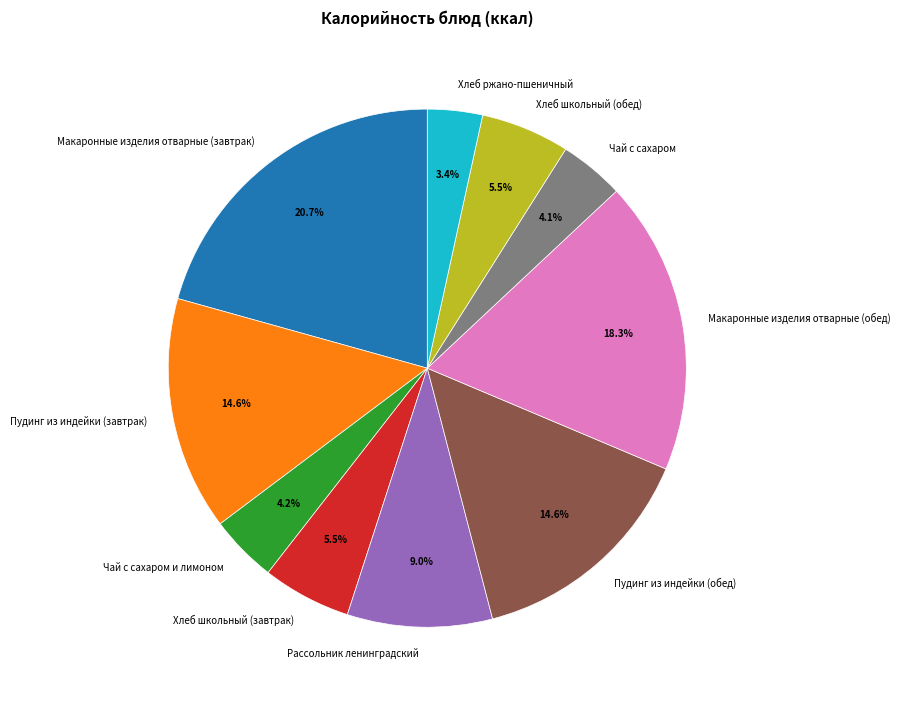

To the nearest percent, what portion does Чай с сахаром represent?

4%